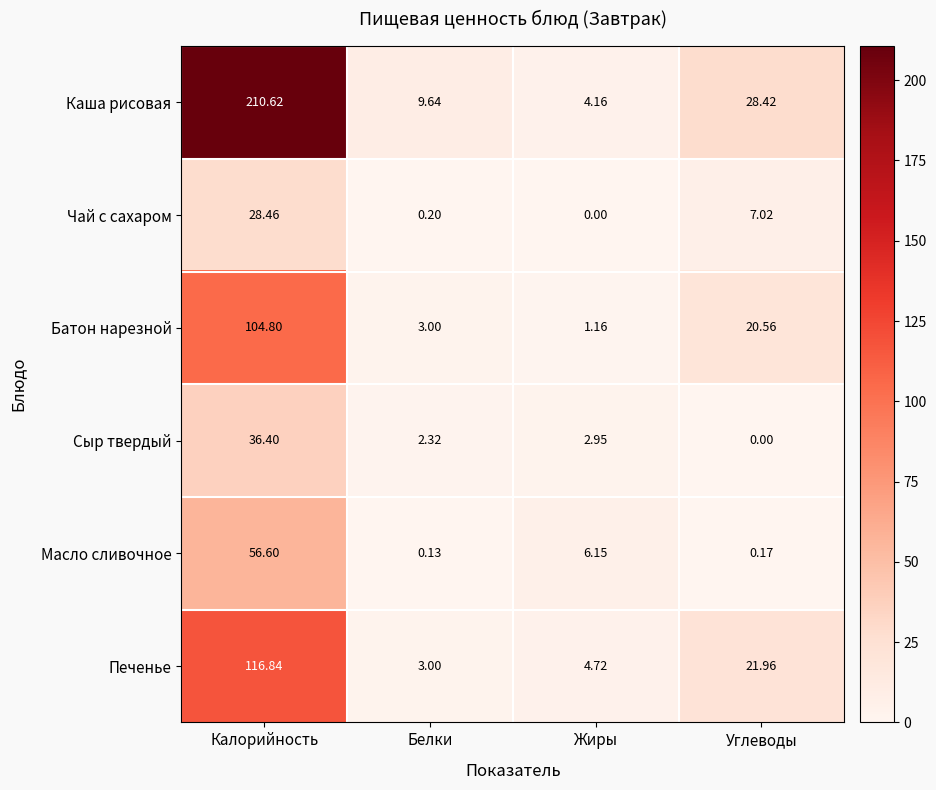

Which series has the largest range (max minus min)?

Каша рисовая